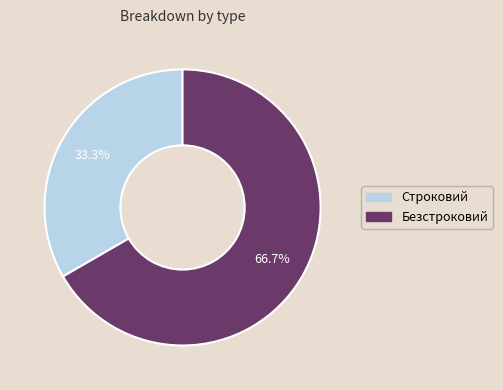

Is there any slice that represents more than half of the pie?

Yes